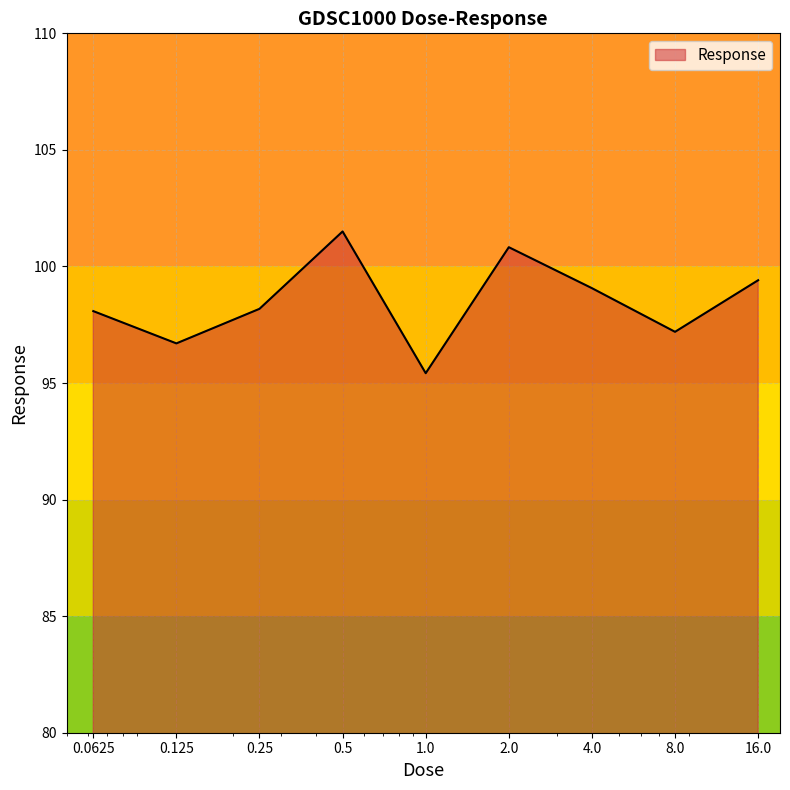

What is the average value?

98.5